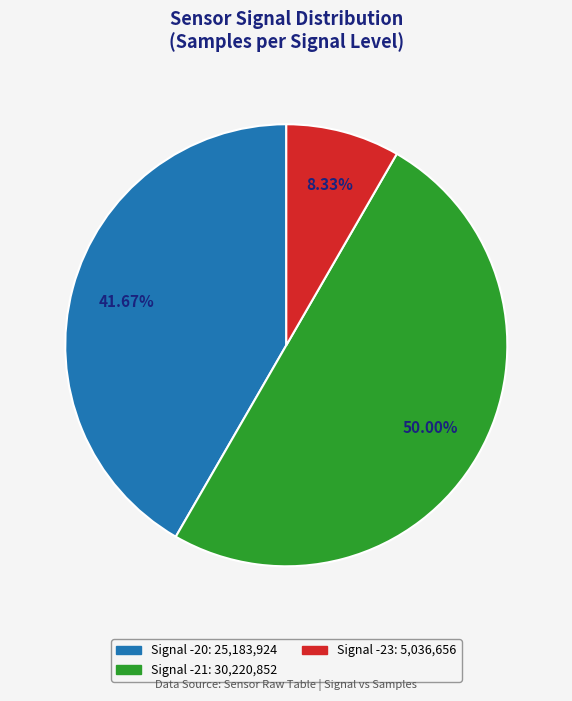

How many slices are in this pie chart?

3